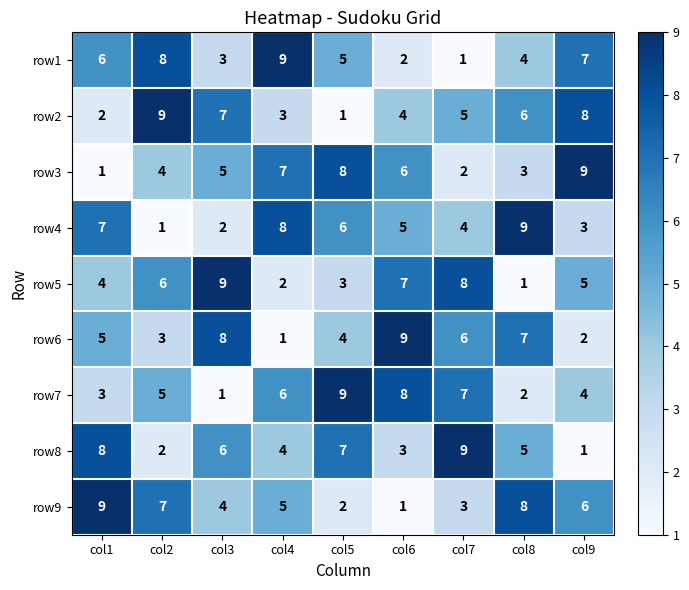

The value of row9 at col7 is 3. True or false?

True